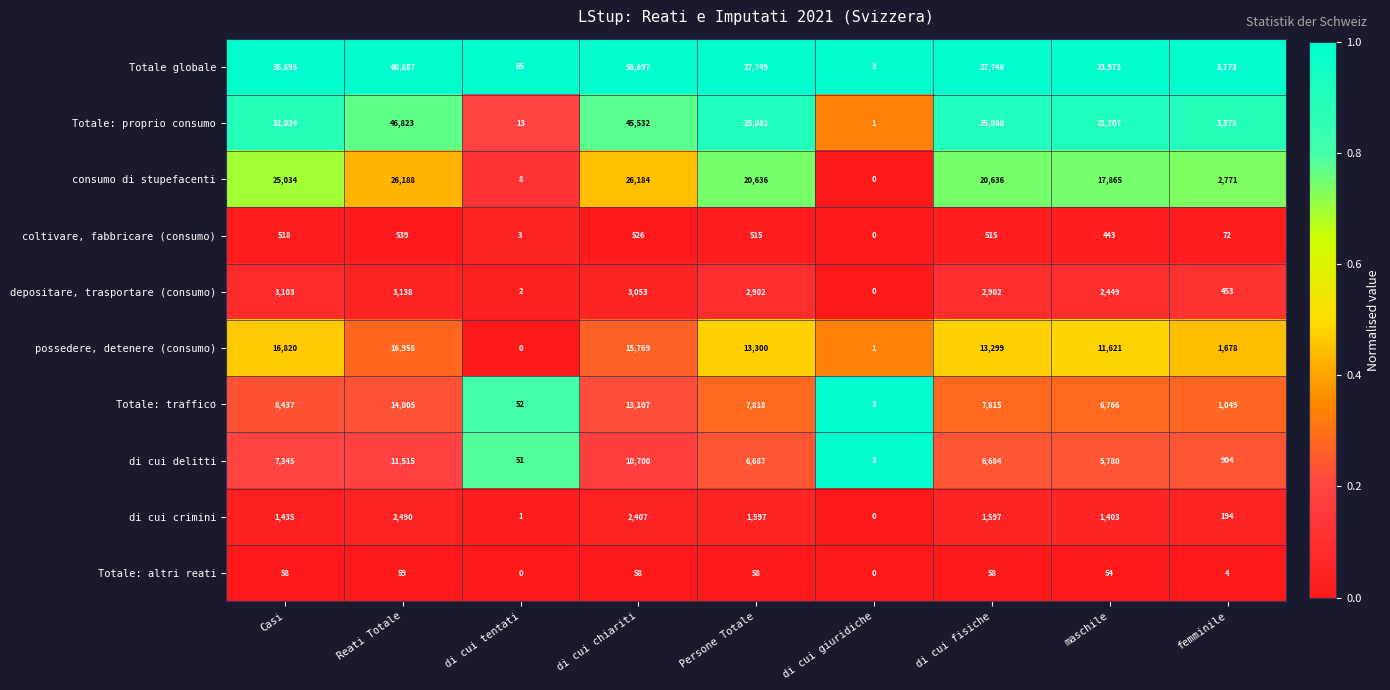

Between Reati Totale and Persone Totale, which series saw the biggest shift?

Totale globale